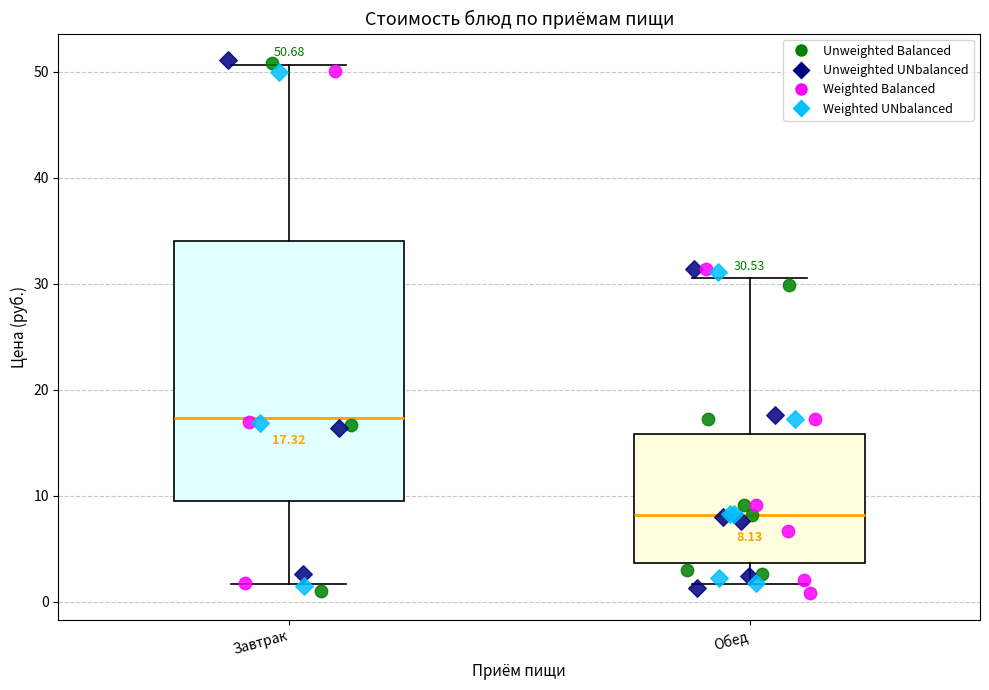

Which box has the highest median line?

Завтрак